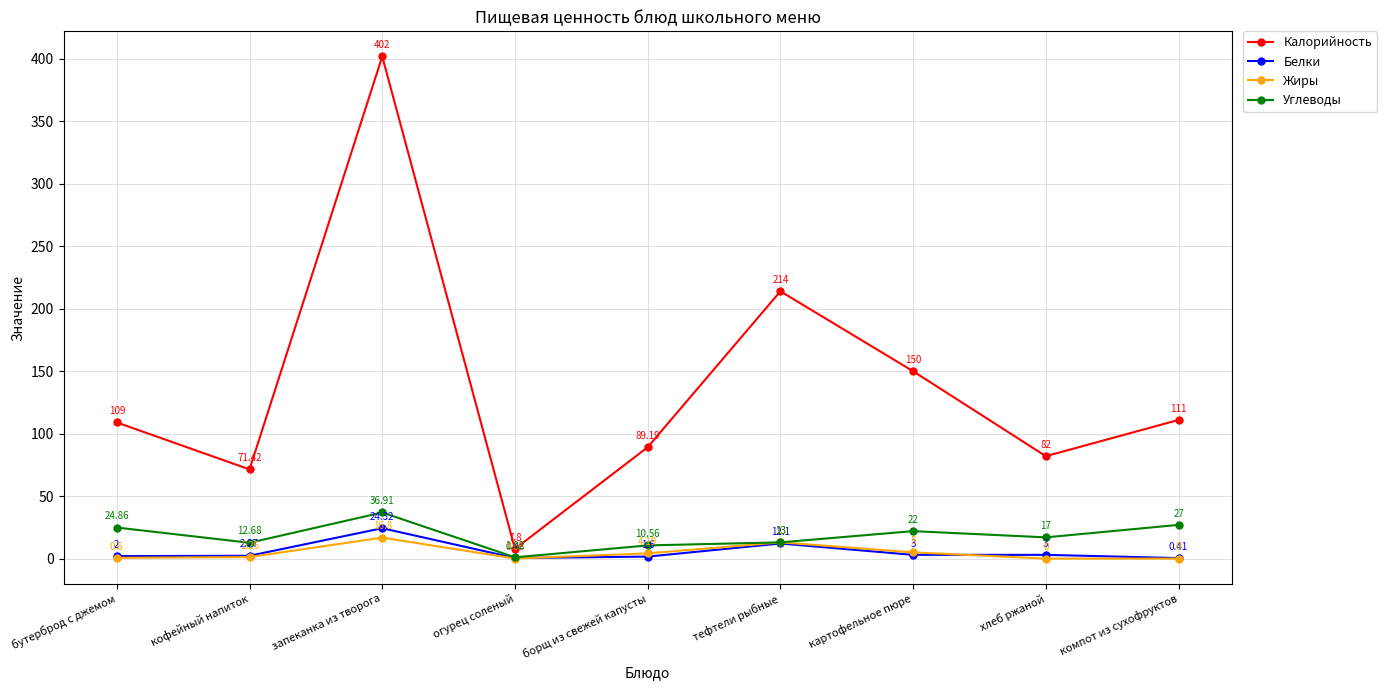

What is the label of the 1st point from the left?

бутерброд с джемом